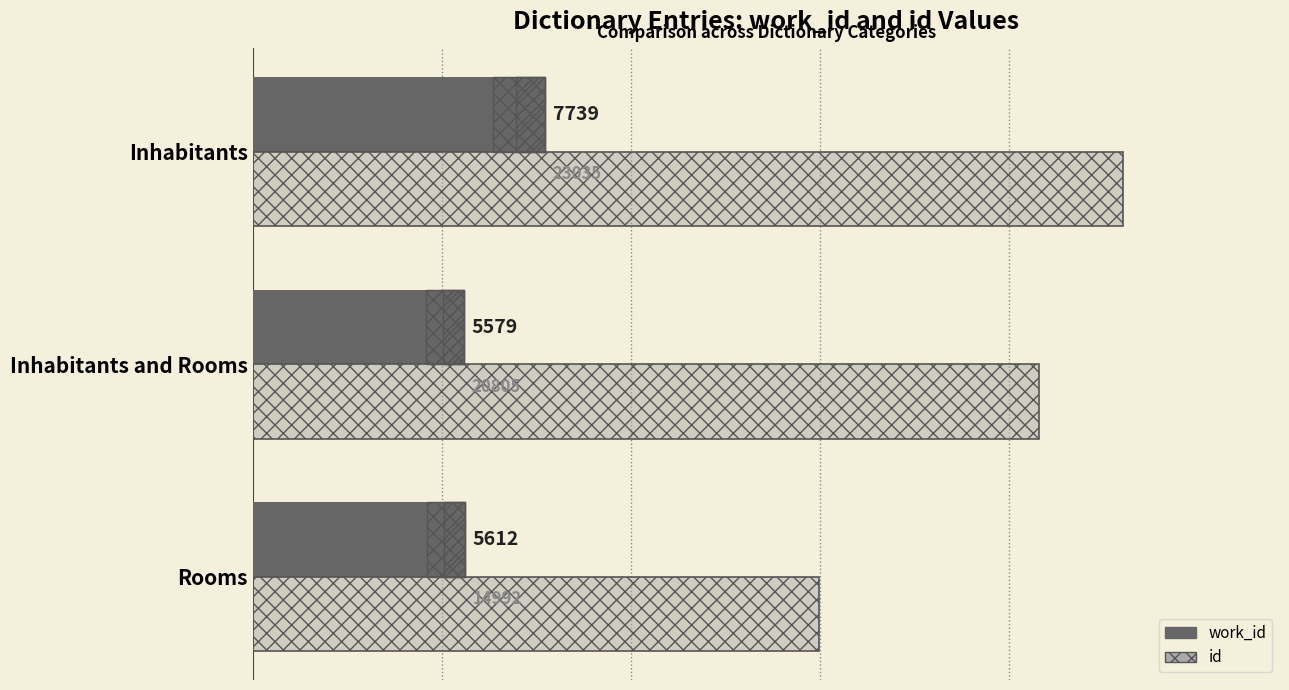

What is the sum of all id values?

58832